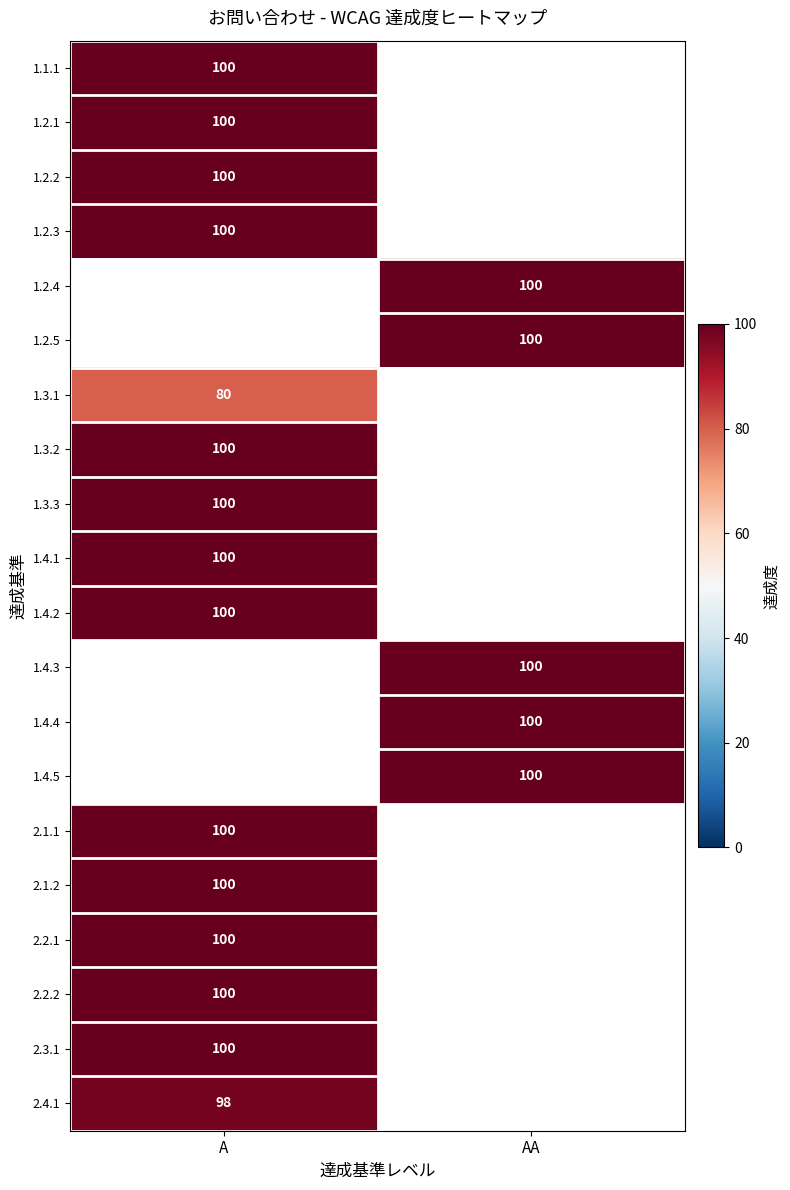

True or false: 1.3.3 has a value of 46.0 at A.

False